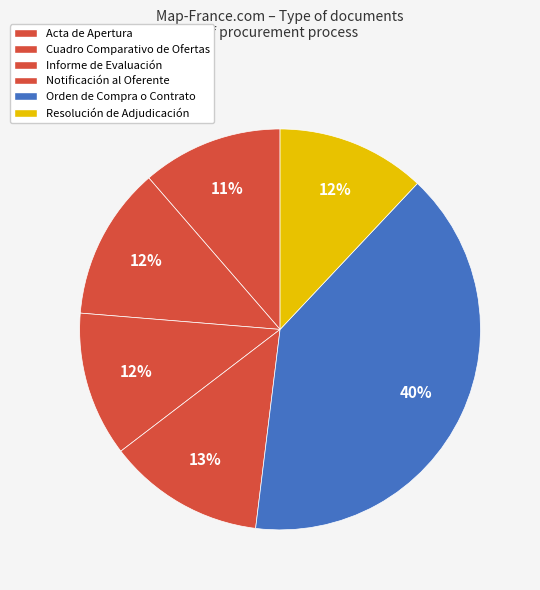

What is the total percentage of Informe de Evaluación and Cuadro Comparativo de Ofertas?

24.0%